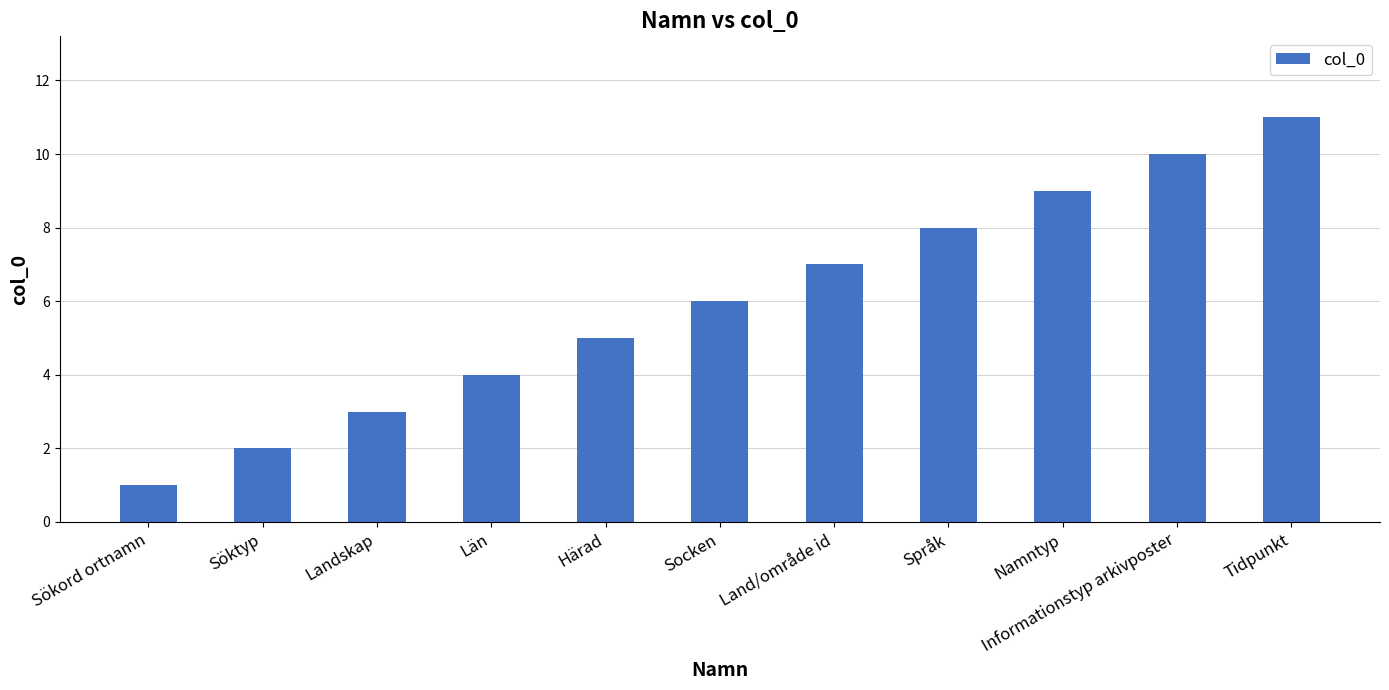

How many data points are less than 6?

5